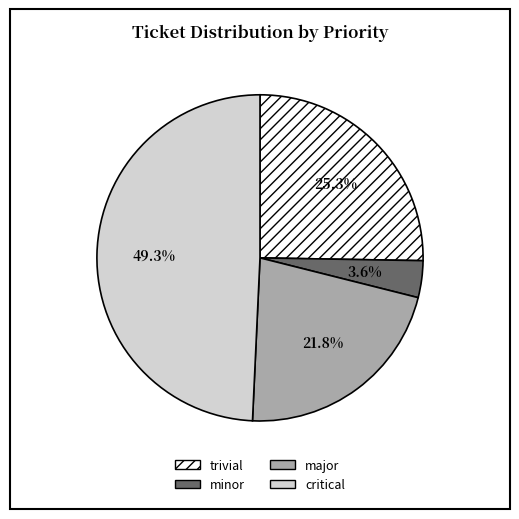

Is there any slice that represents more than half of the pie?

No